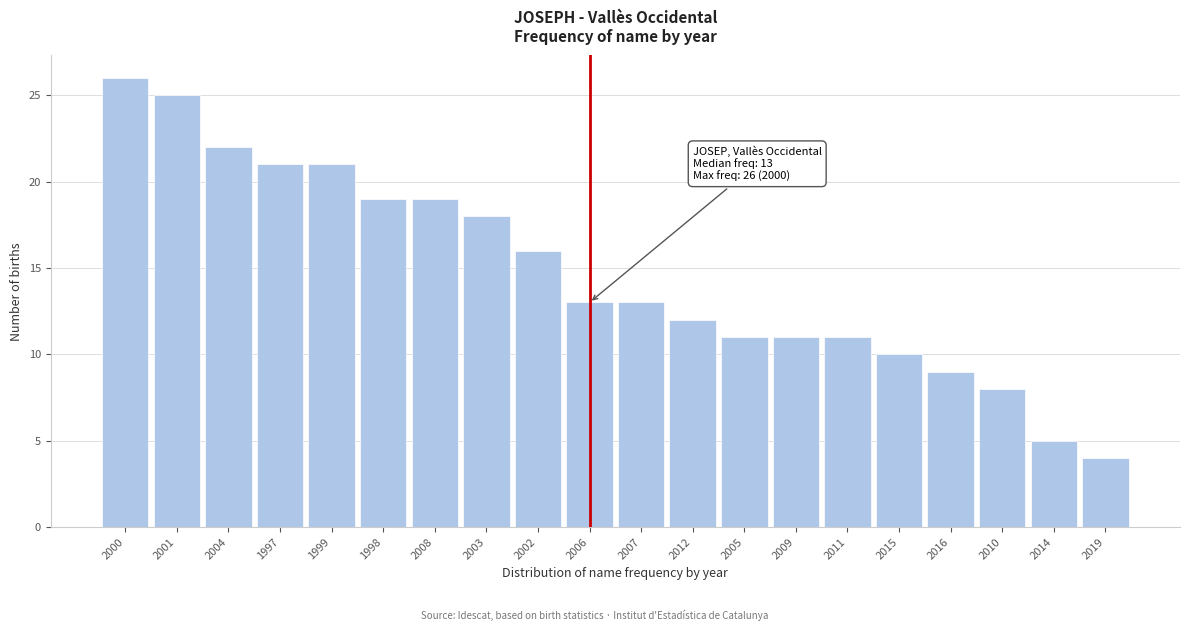

Reading right to left, transcribe all the data shown in this chart.

4	5	8	9	10	11	11	11	12	13	13	16	18	19	19	21	21	22	25	26